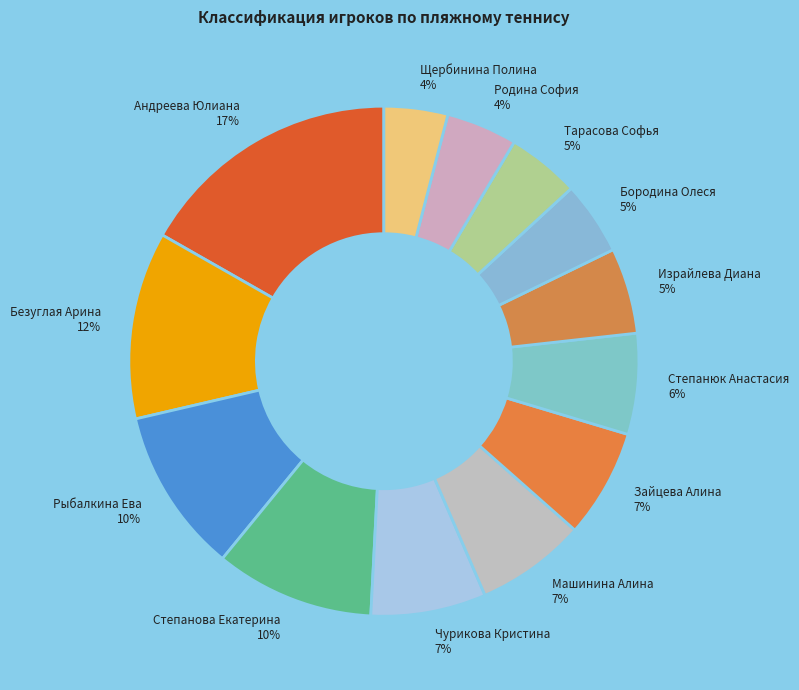

Count the number of slices in the pie.

13